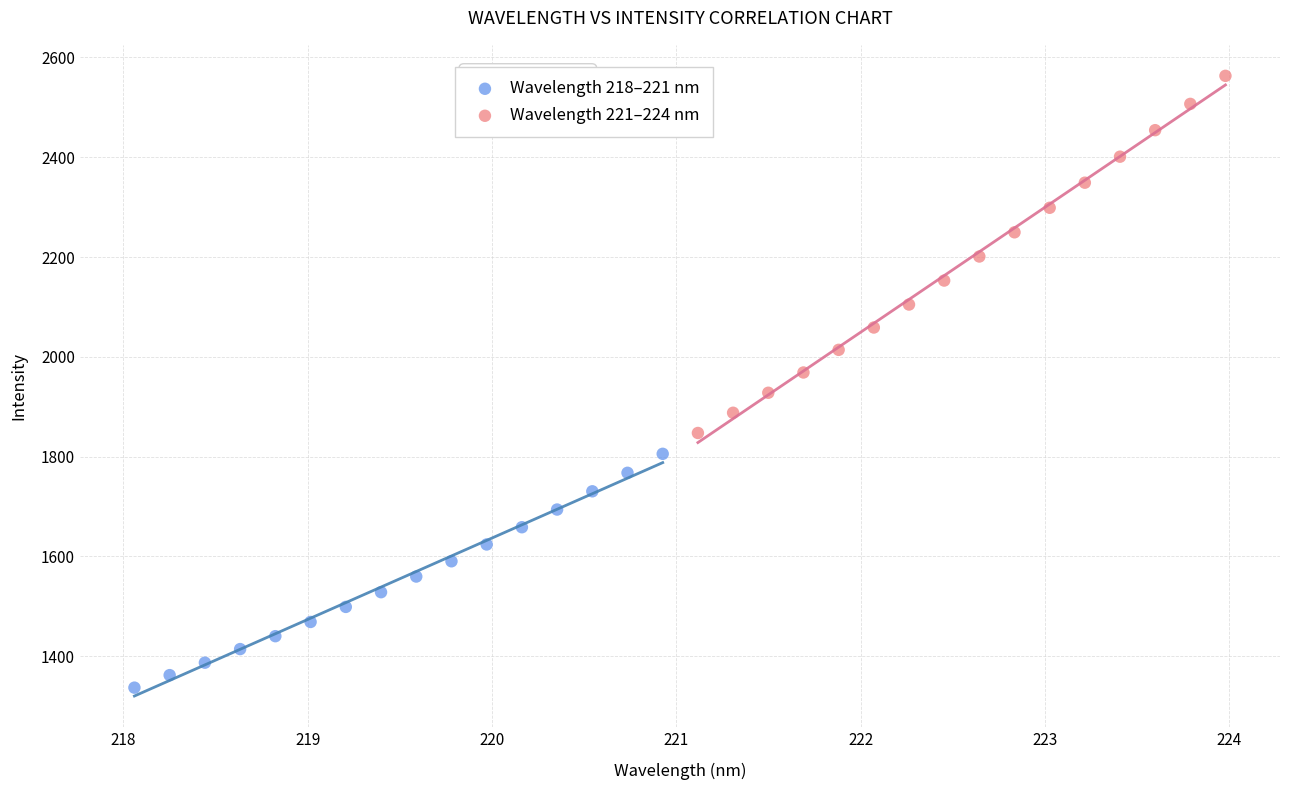

Which series reaches the maximum Y coordinate?

Wavelength 221–224 nm